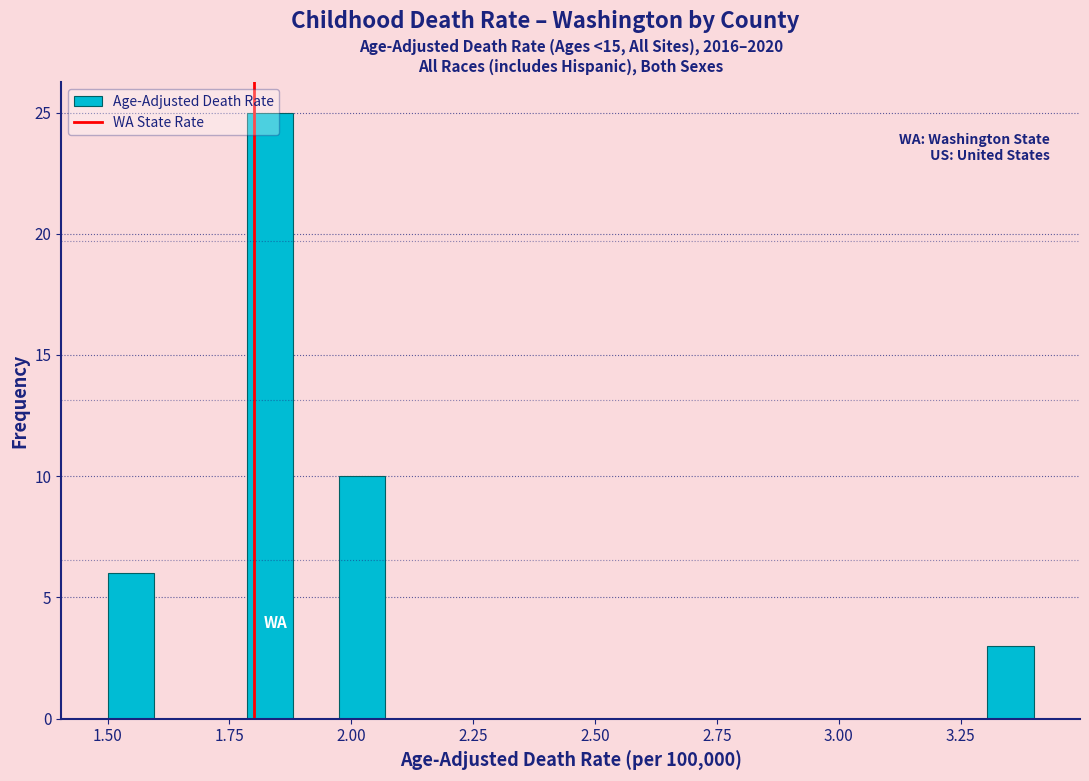

Around what value on the x-axis is the tallest bar? Give the approximate position of its centre, as read against the axis.

1.85